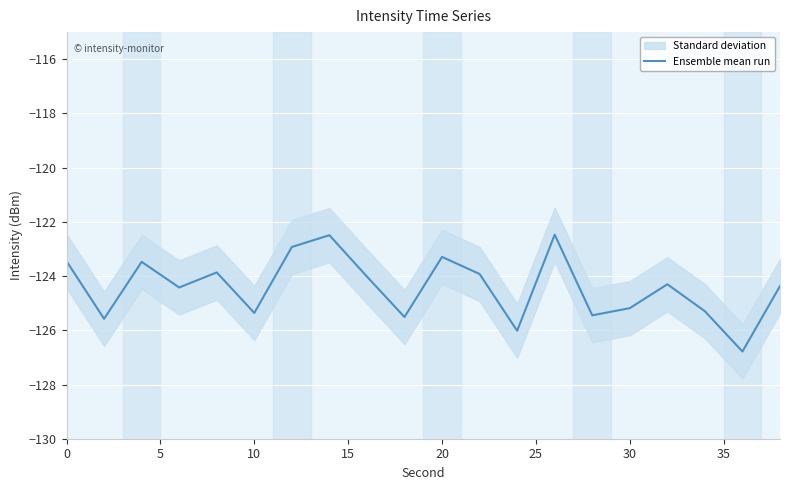

What is the average value?

-124.4